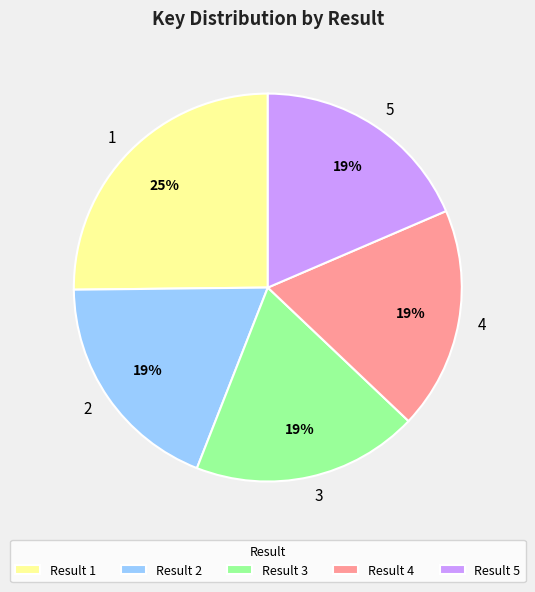

Between 4 and 1, which is larger?

1